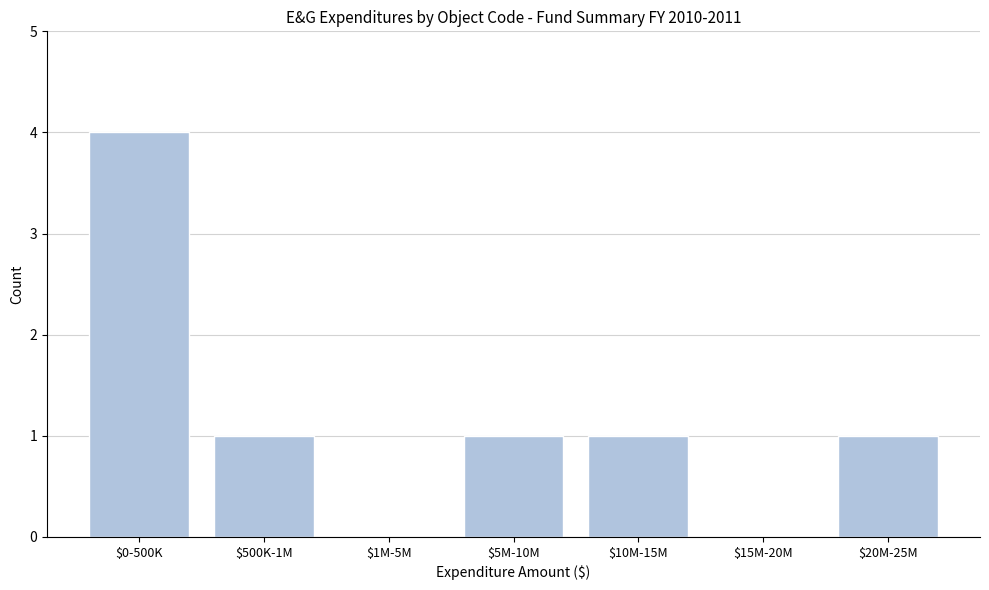

What is the sum of all values?

8